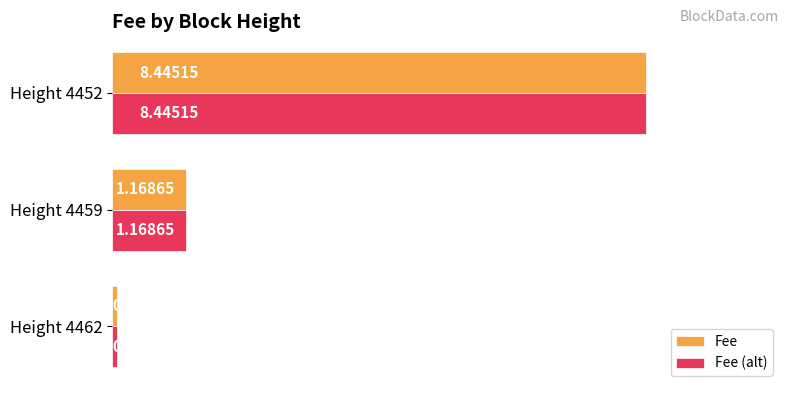

What is the sum of the Fee (alt) values at Height 4452 and Height 4462?

8.5